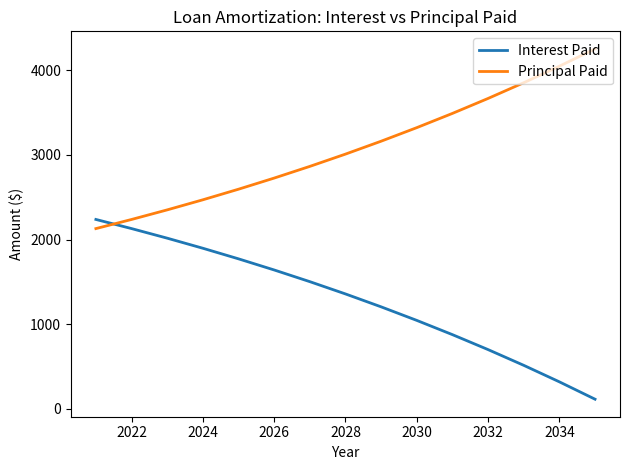

After their last crossing, which series has the higher values: Principal Paid or Interest Paid?

Principal Paid